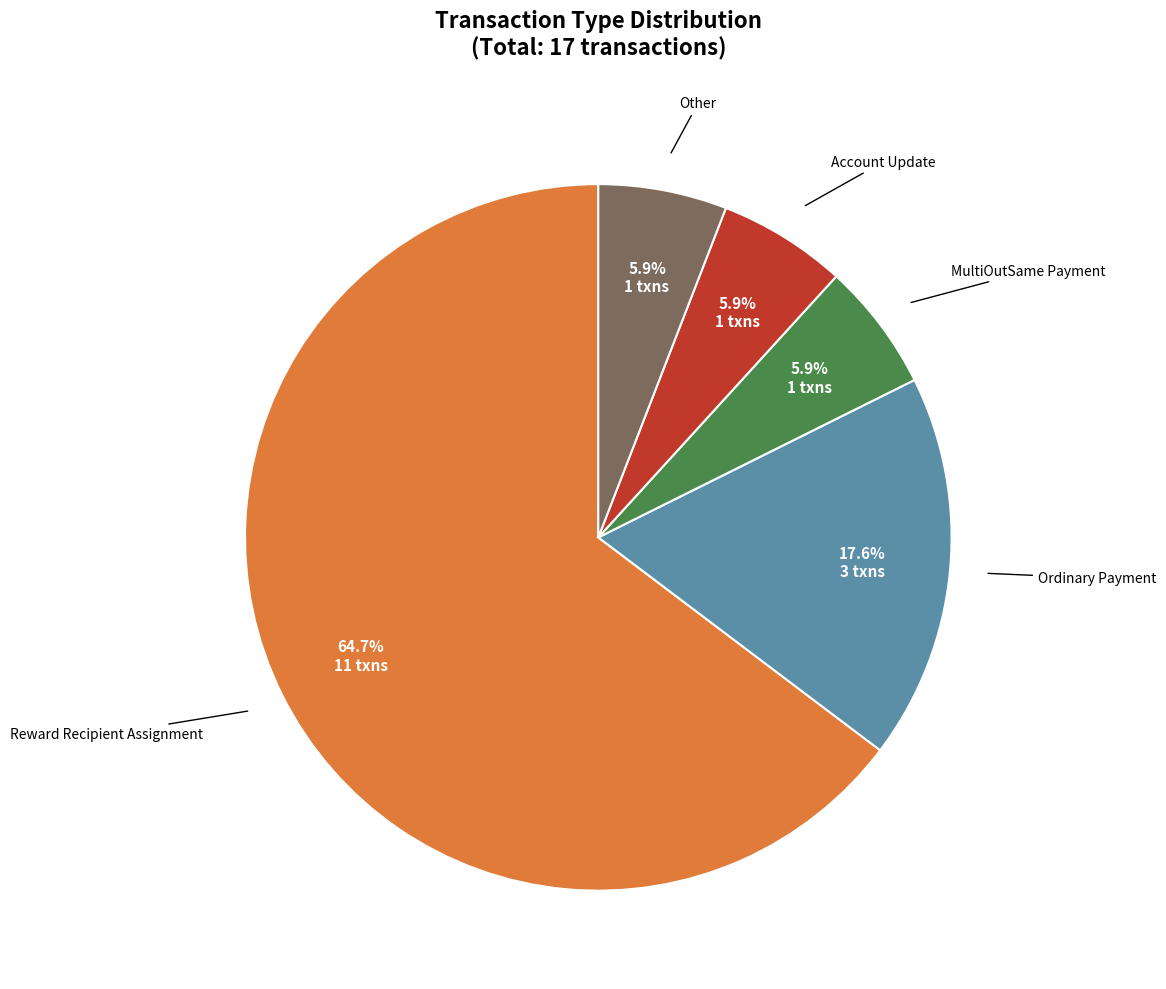

To the nearest percent, what is the combined percentage of Reward Recipient Assignment and MultiOutSame Payment?

71%